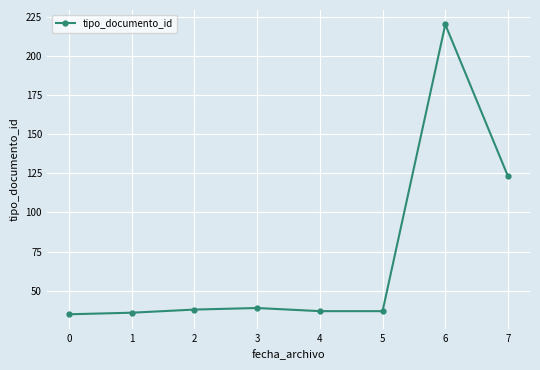

How many lines are shown in the chart?

1